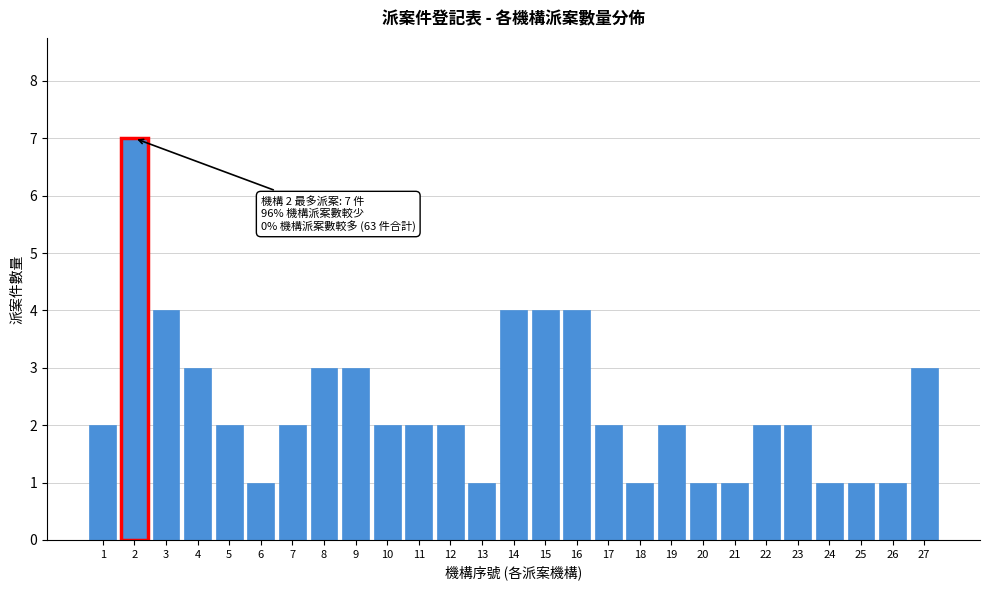

Reading left to right, list all the values displayed in this chart.

2	7	4	3	2	1	2	3	3	2	2	2	1	4	4	4	2	1	2	1	1	2	2	1	1	1	3